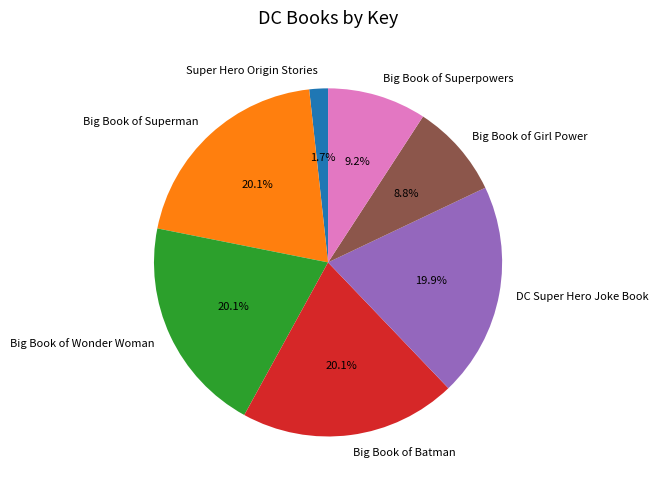

What is the ratio of the value at Big Book of Batman to the value at DC Super Hero Joke Book?

1.0